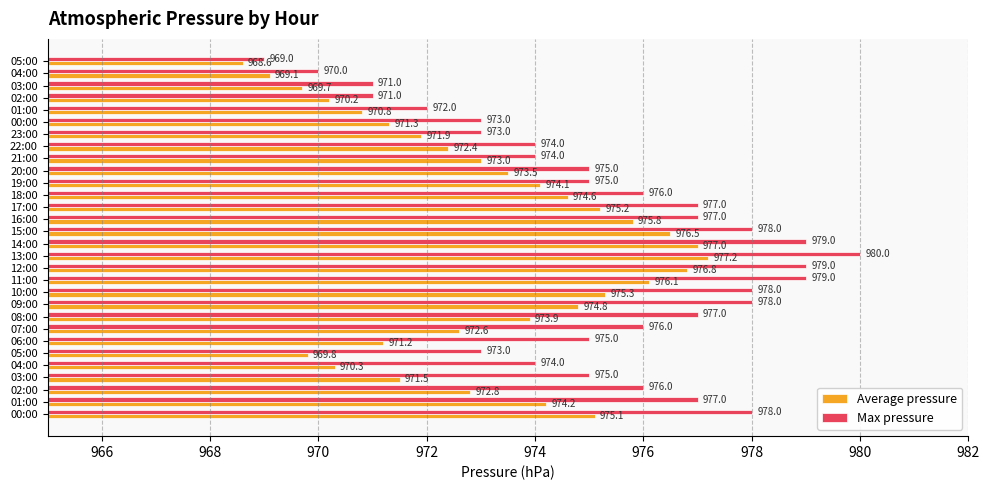

What are all the series names shown in the legend?

Average pressure, Max pressure